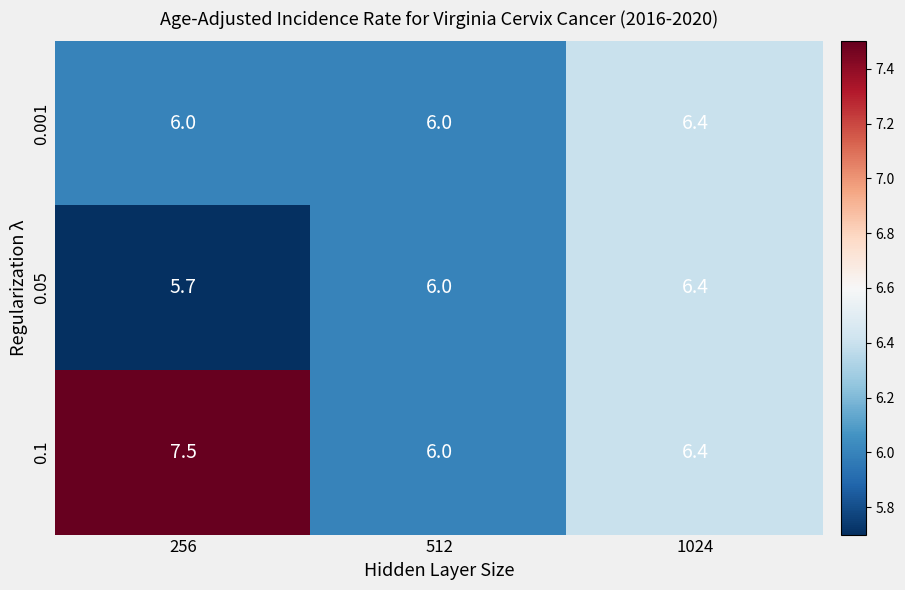

At which label is 0.05 closest to 6?

512